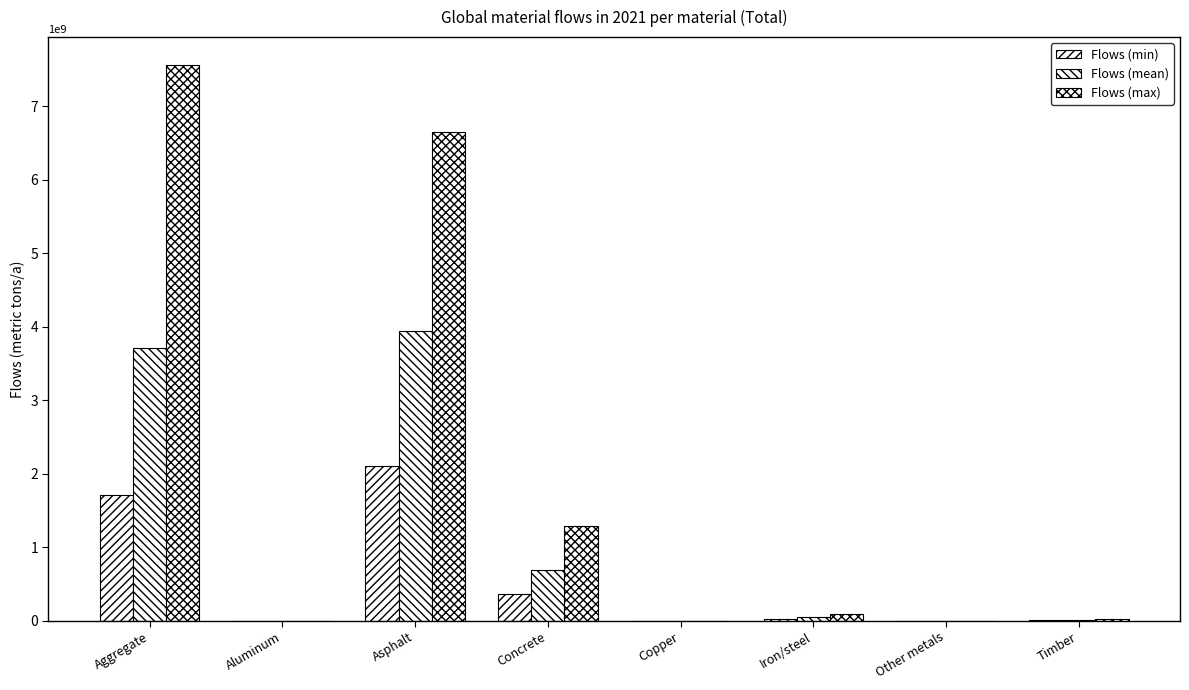

What is the difference between the second highest and second lowest values in the Flows (max) series?

6648746251.7